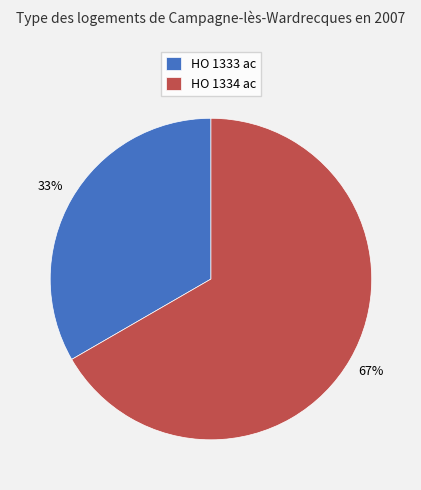

Is it true that HO 1334 ac is 67% of the pie?

True